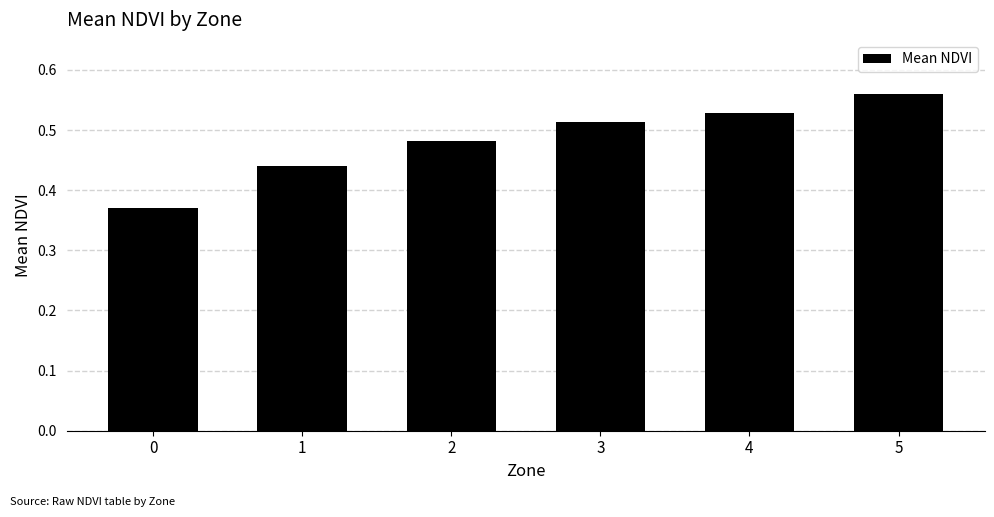

What is the difference between the second highest and minimum values?

0.2